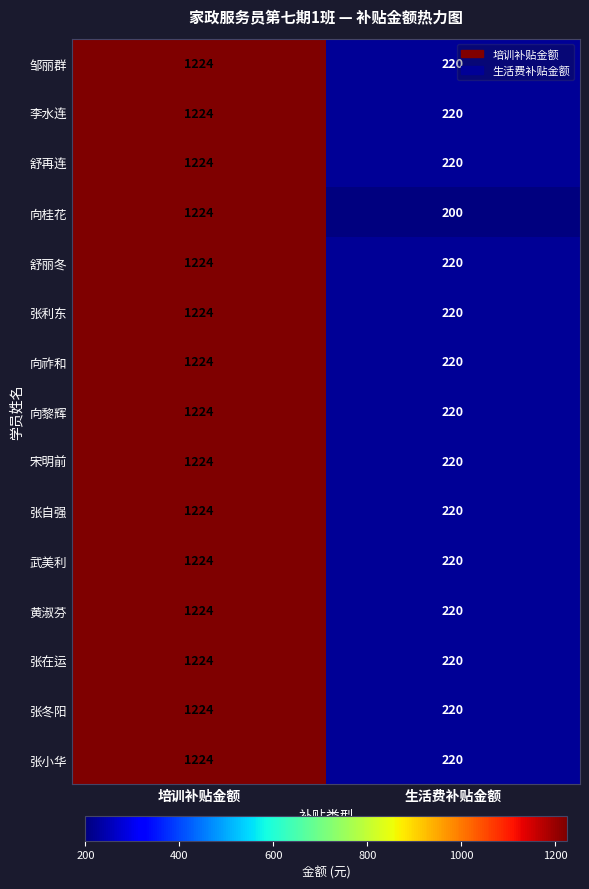

List the labels in order of 向黎辉 value, smallest first.

生活费补贴金额, 培训补贴金额